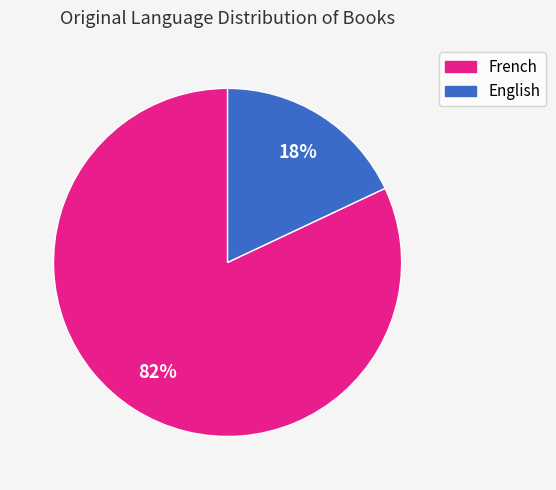

Is there a majority slice in this chart?

Yes